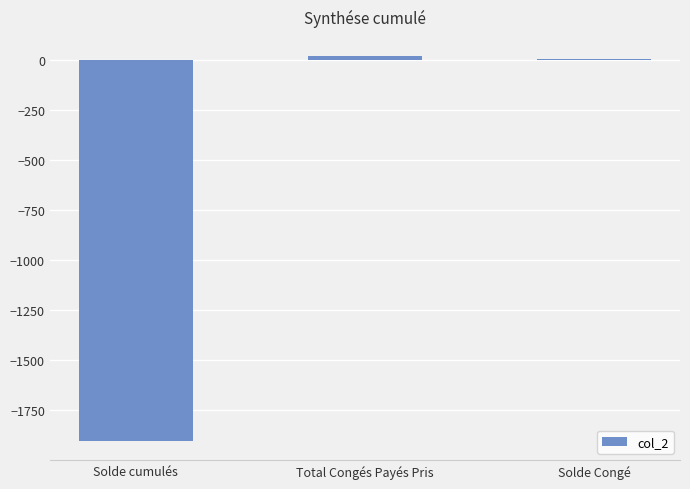

True or false: the data shows -685.6 at Solde cumulés.

False